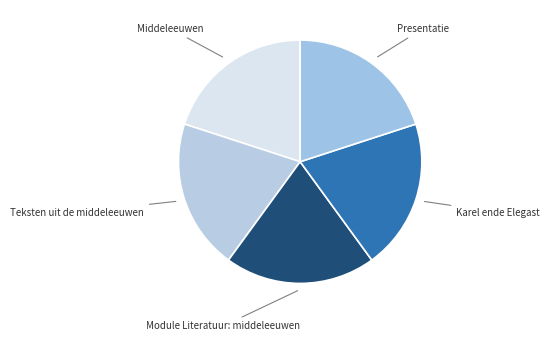

How many slices are in this pie chart?

5